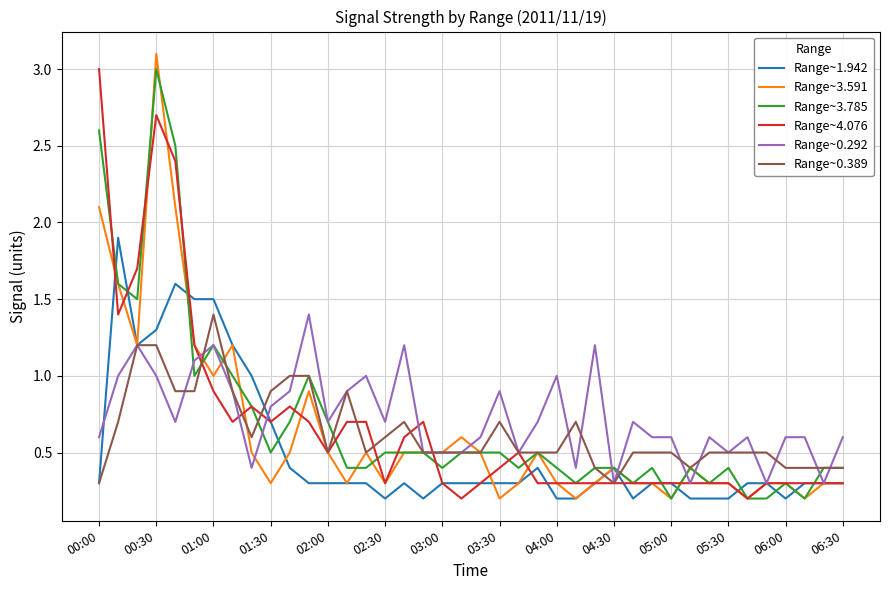

Does the chart have visible grid lines?

Yes